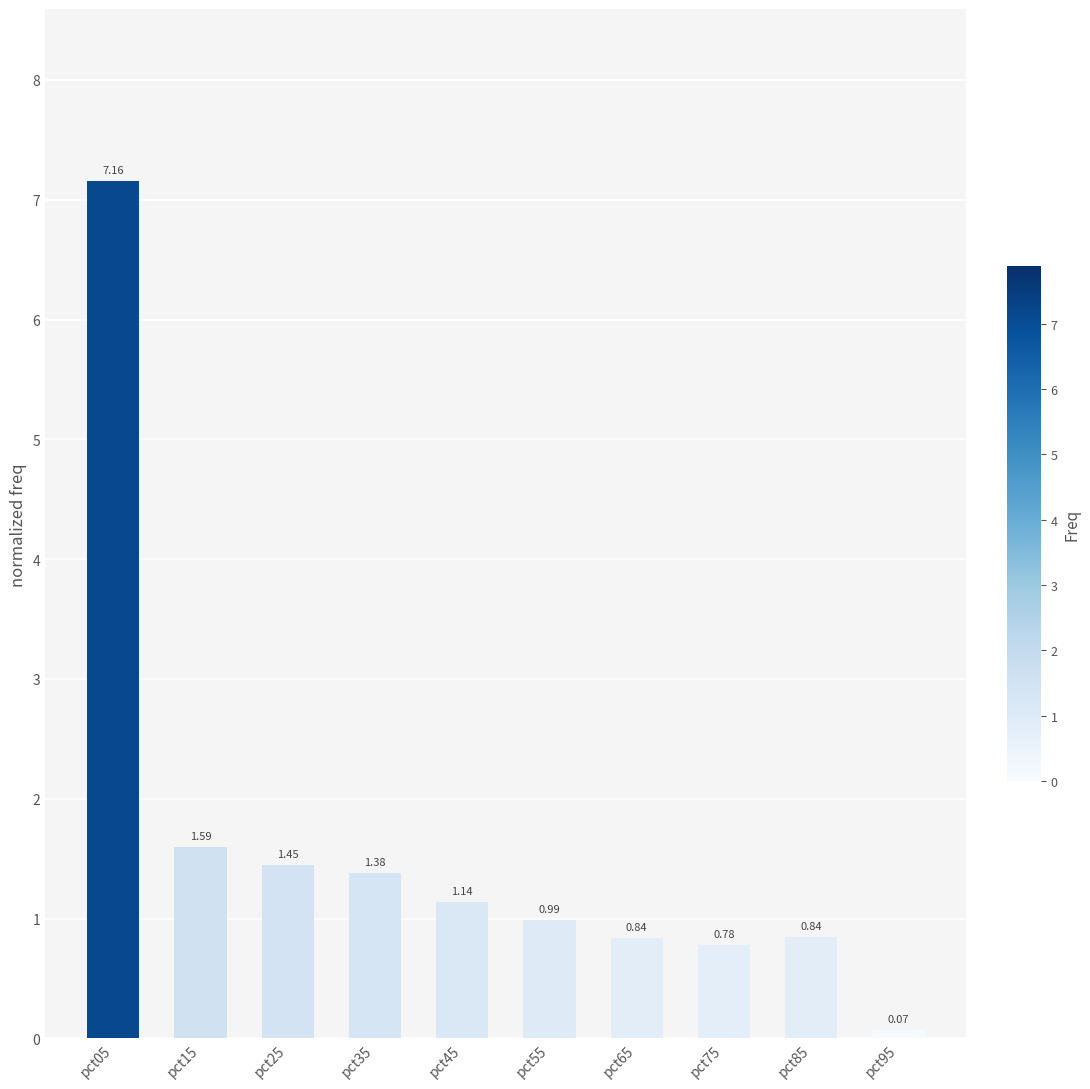

The chart shows a value of 2.4 at pct15. True or false?

False